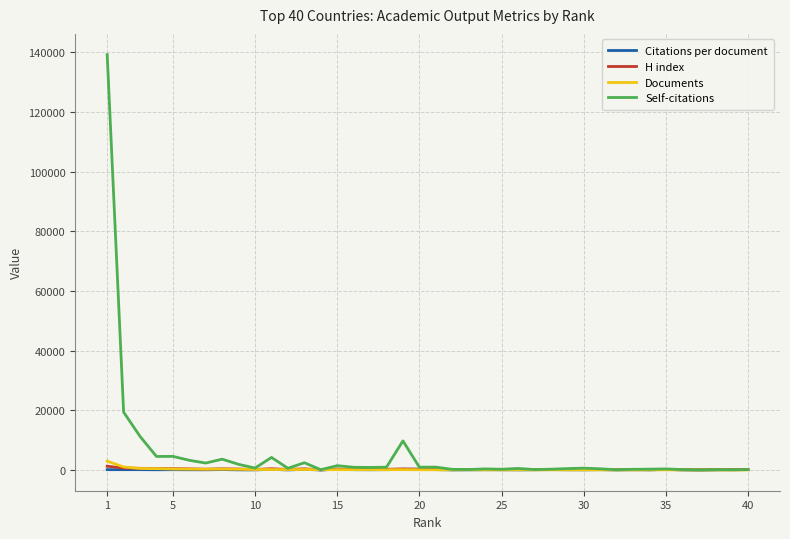

Which series has the largest total across all categories?

Self-citations